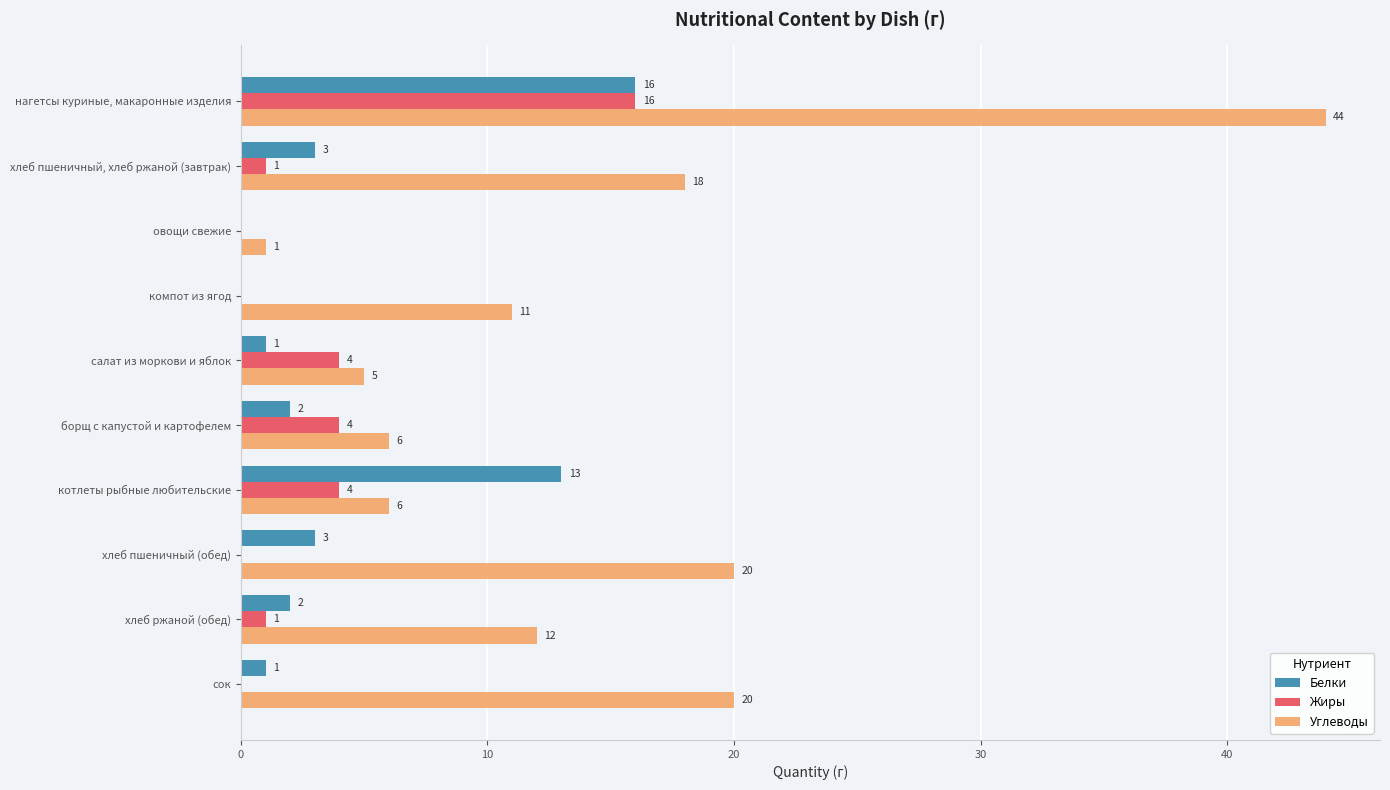

Is the value of Жиры at хлеб пшеничный (обед) greater than the value of Белки at салат из моркови и яблок?

No